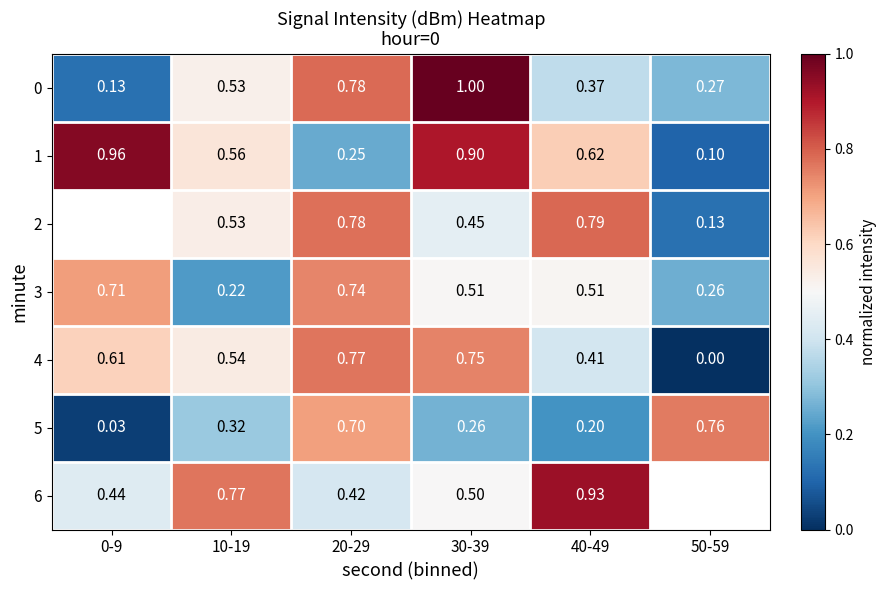

What is the difference between the highest and lowest values at 30-39?

0.7